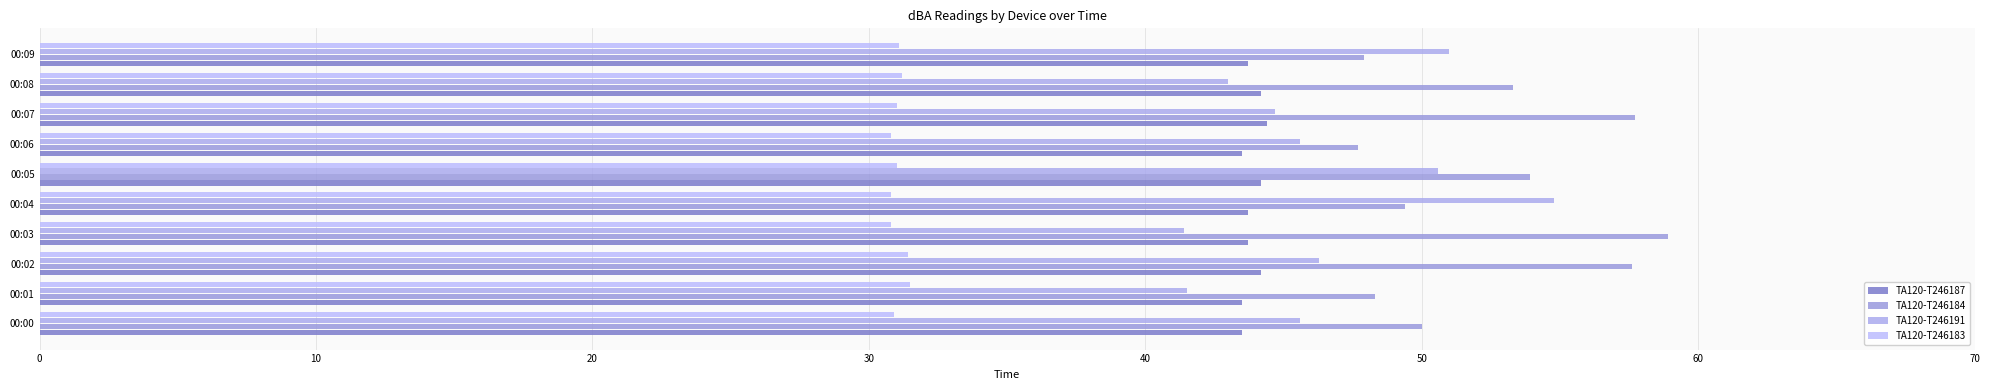

How many series are shown in this chart?

4